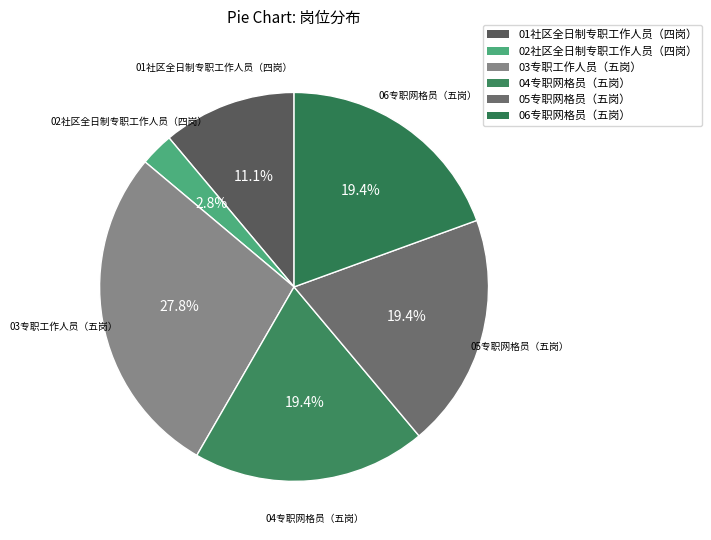

Is the sum of 06专职网格员（五岗） and 02社区全日制专职工作人员（四岗） greater than half?

No